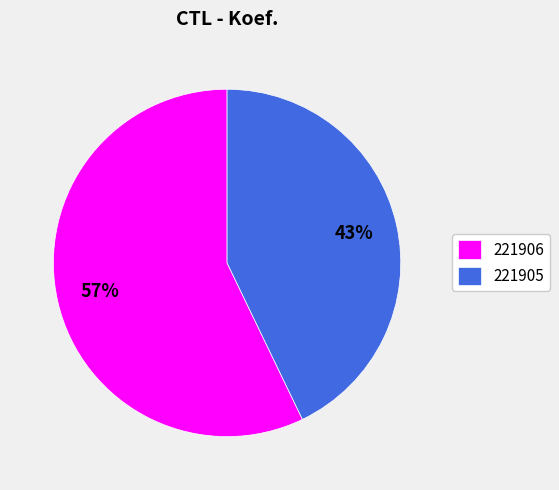

Is it true that 221906 is 52% of the pie?

False